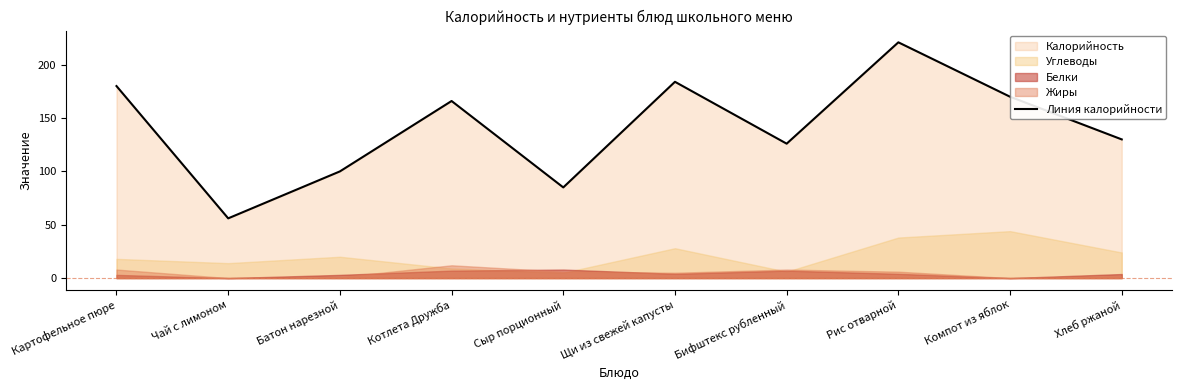

The value at Щи из свежей капусты is 124. True or false?

False